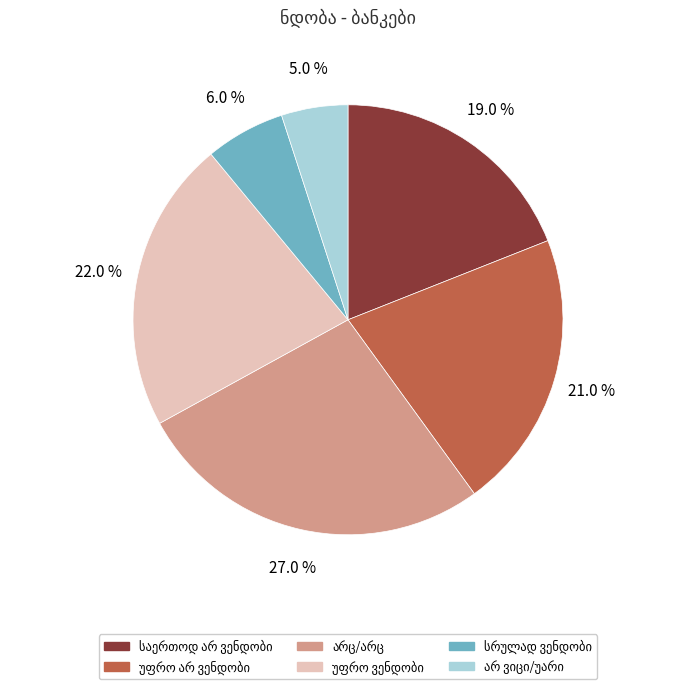

Does any single category account for the majority?

No